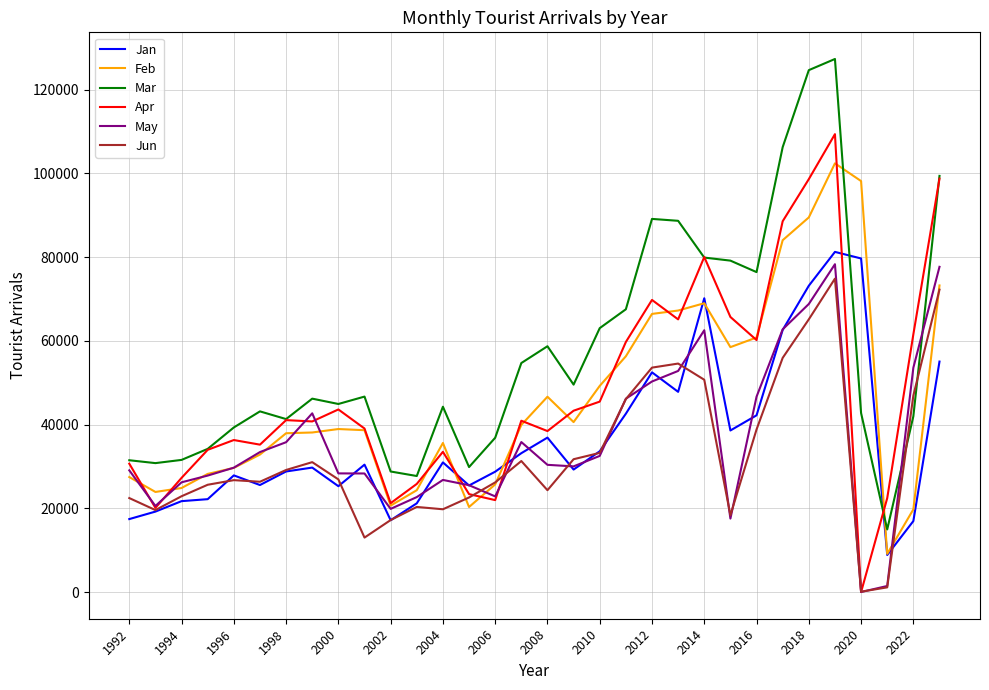

At how many categories does at least one series exceed 71849?

10